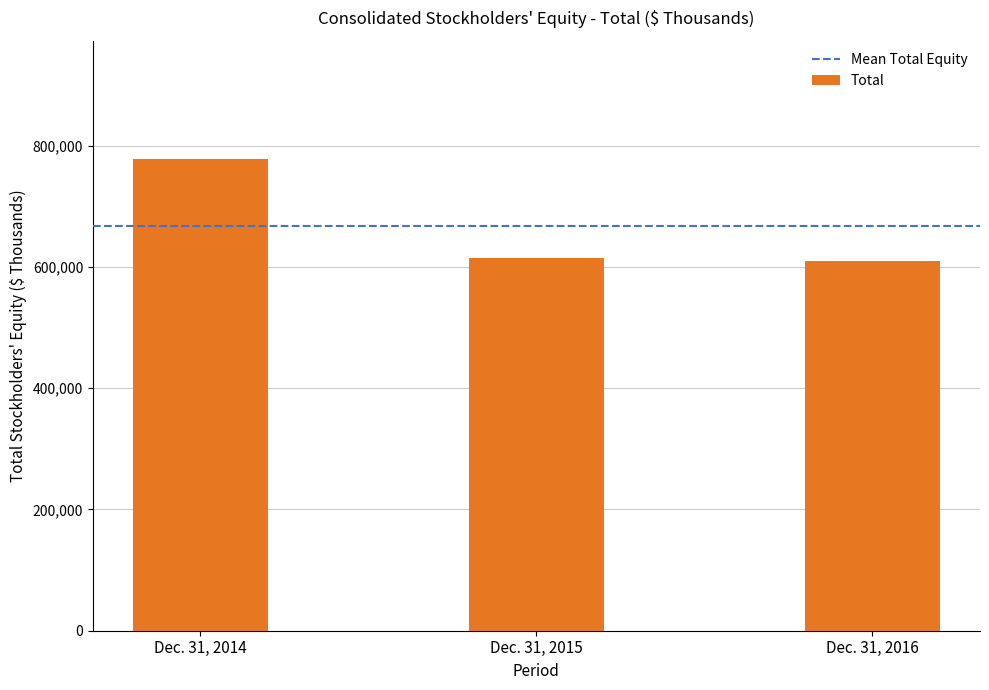

What is the value of the 1st bar from the left?

778662